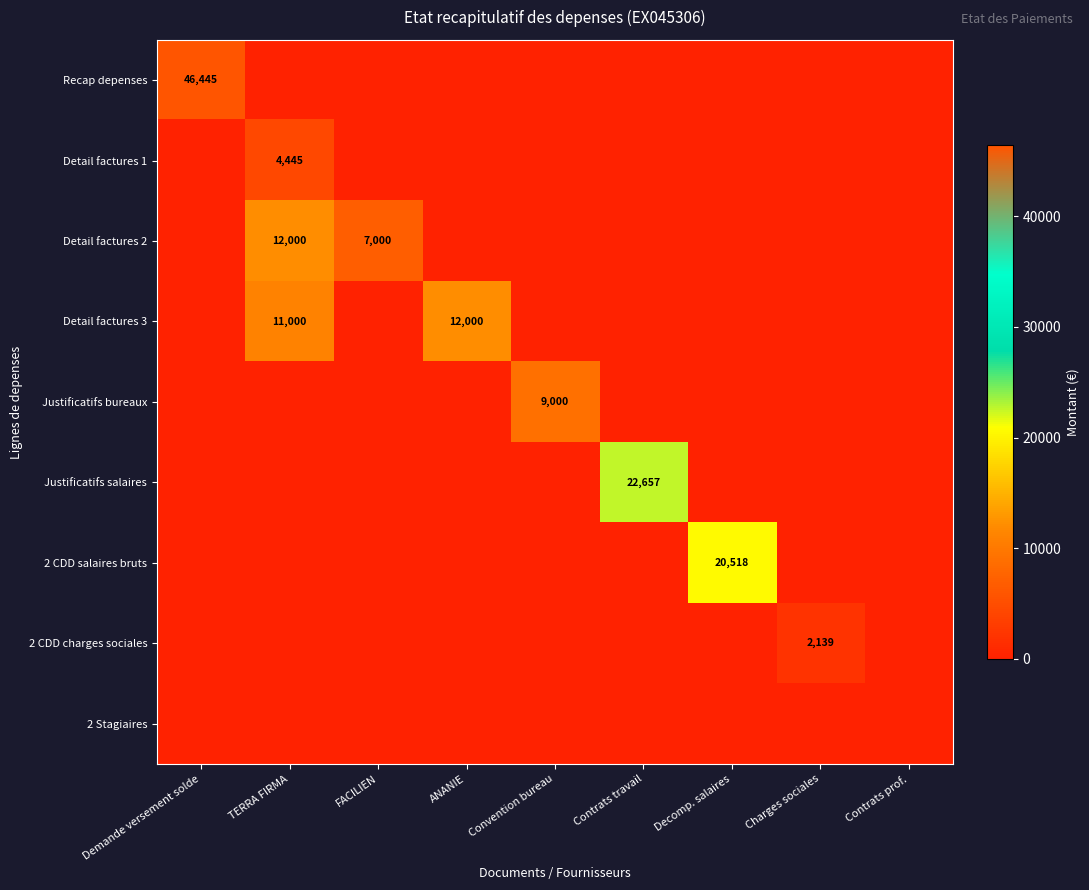

True or false: Recap depenses has a value of 0 at Convention bureau.

True